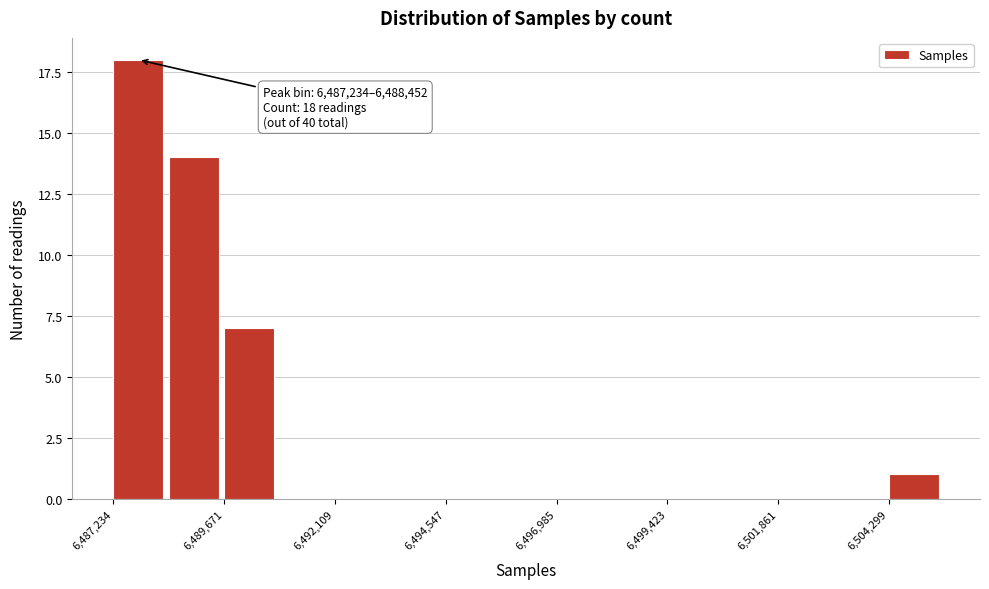

Around what value on the x-axis is the tallest bar? Give the approximate position of its centre, as read against the axis.

6488000